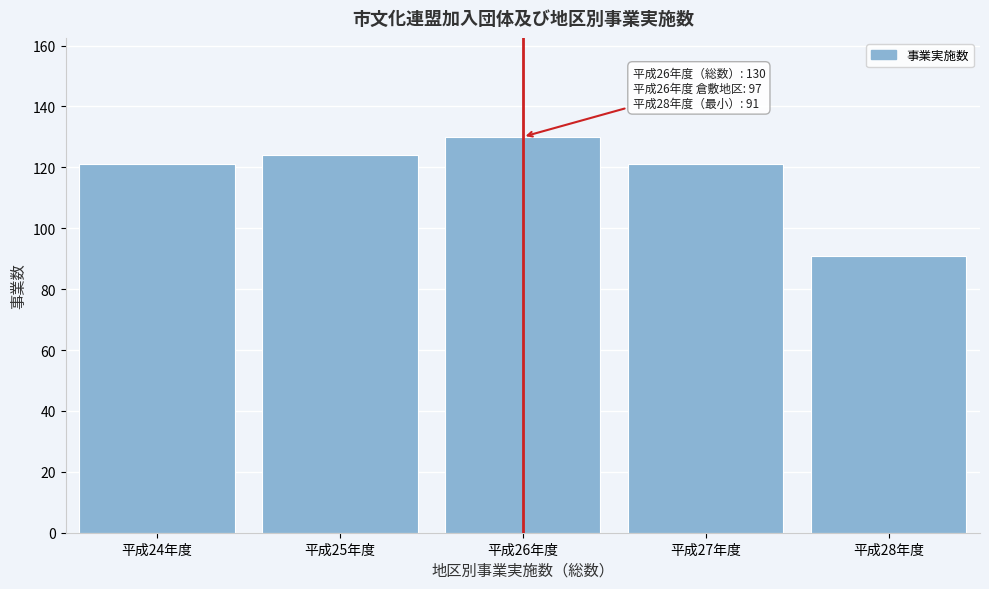

Reading left to right, what are all the values shown in this chart?

平成24年度=121	平成25年度=124	平成26年度=130	平成27年度=121	平成28年度=91